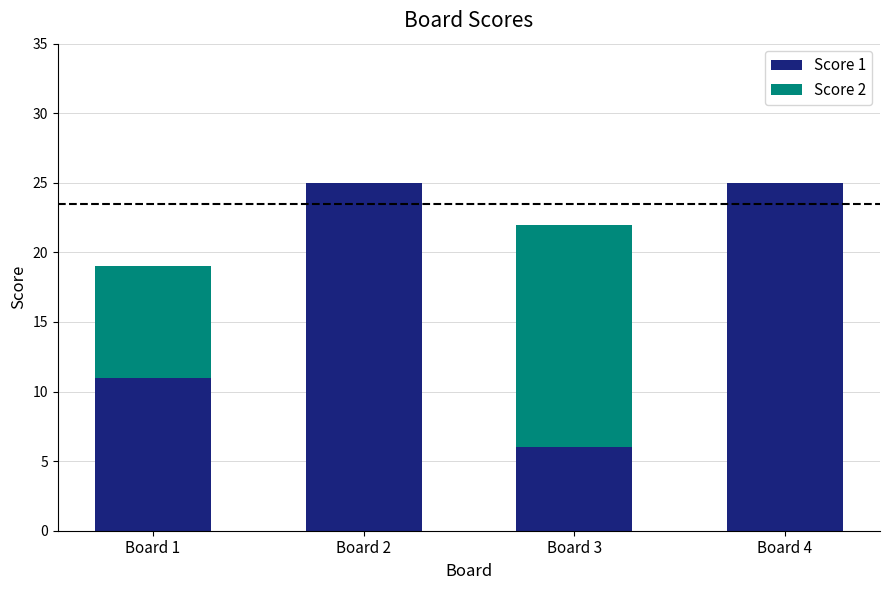

How many distinct data groups are displayed?

2